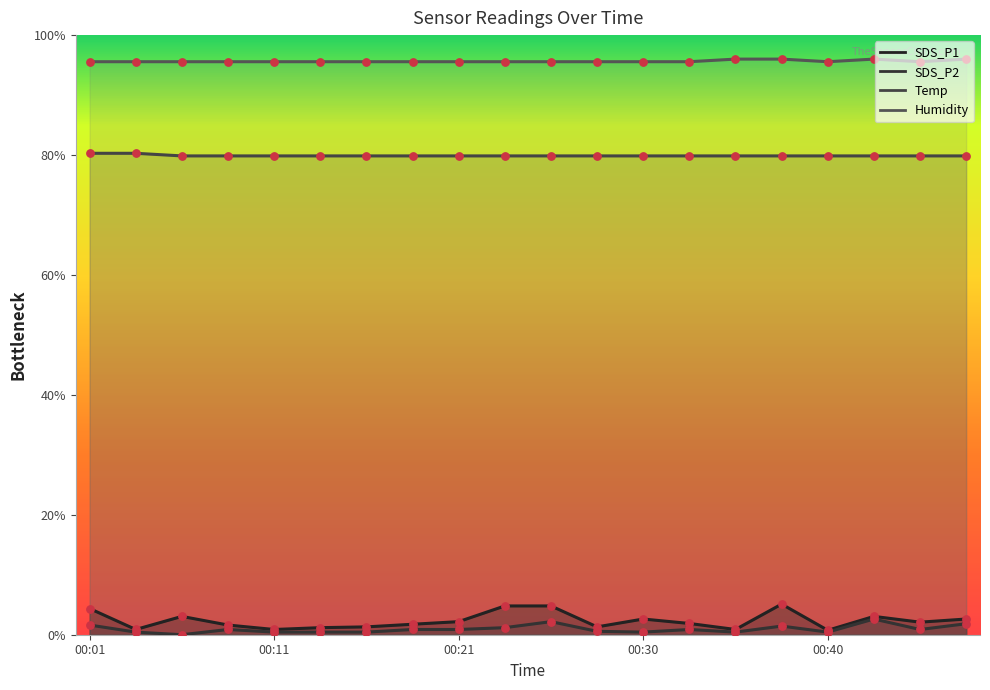

At how many categories does at least one series exceed 6?

20